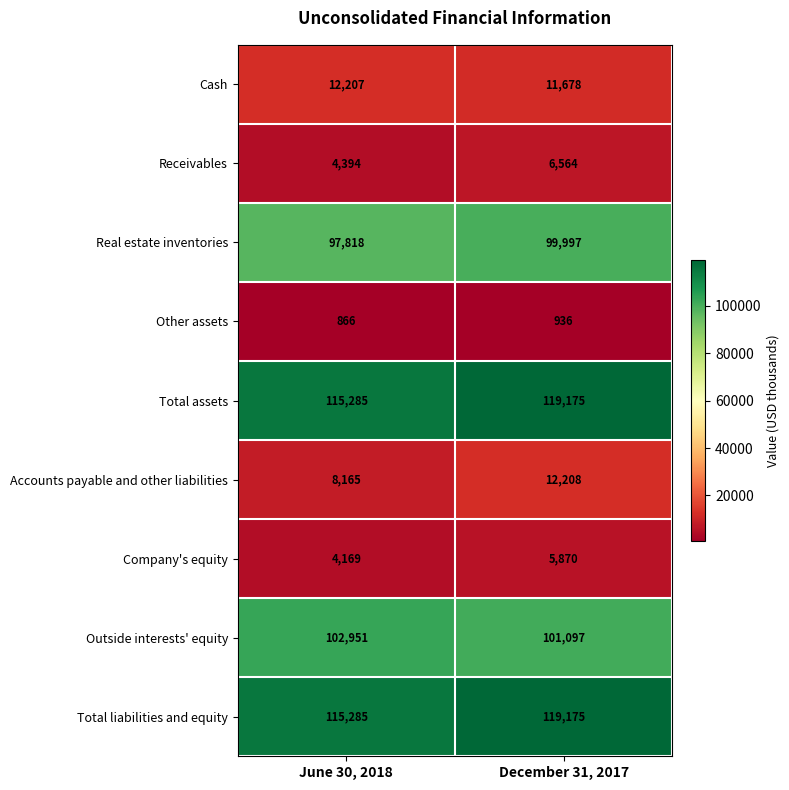

At which category does the chart reach its minimum across all series?

June 30, 2018